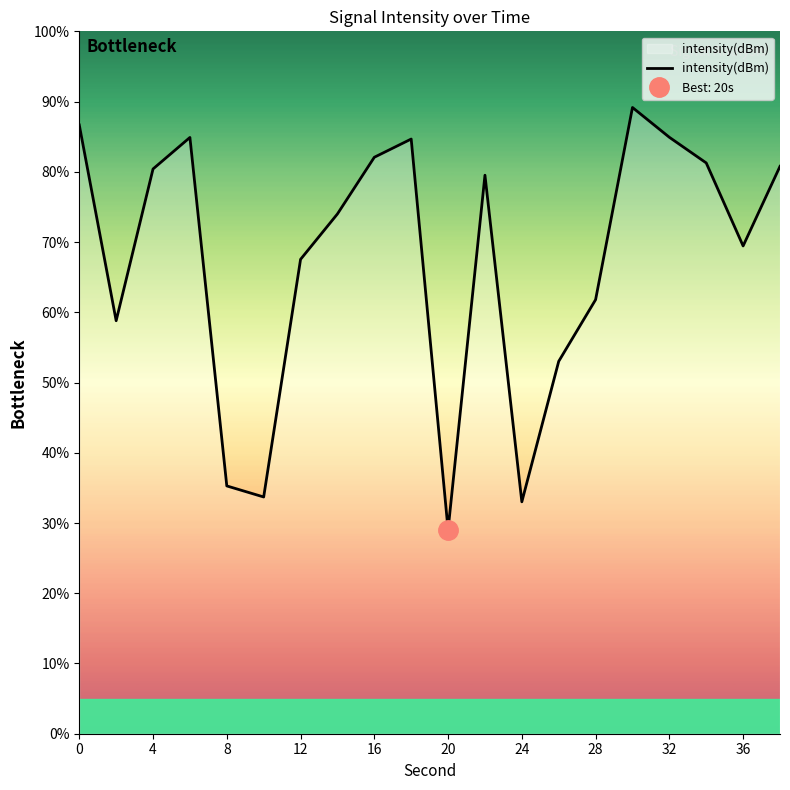

Does the chart have visible grid lines?

No